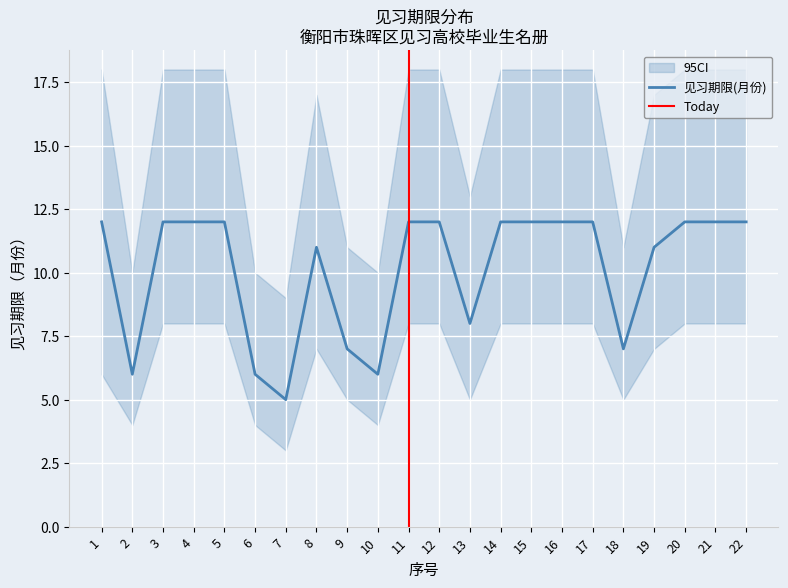

The value of 见习期限(月份) at 20 is 3. True or false?

False